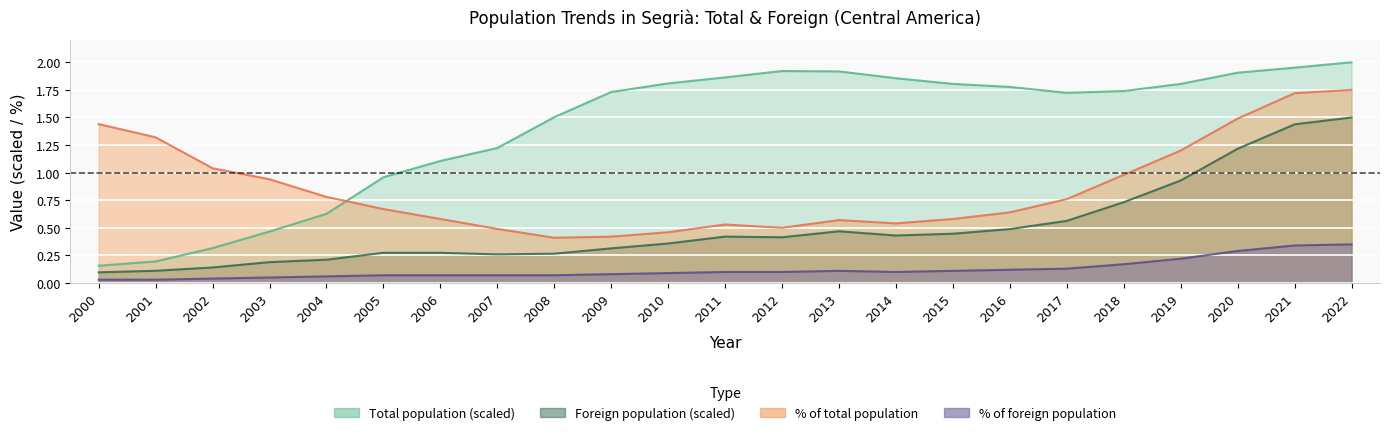

At how many categories does at least one series exceed 0?

23